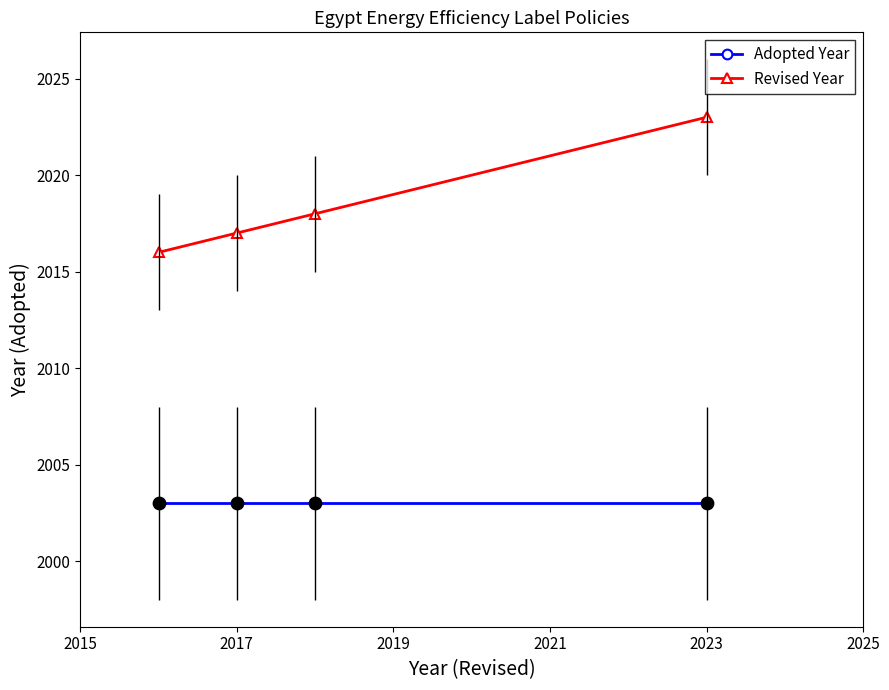

Which series has the widest spread of values?

Revised Year